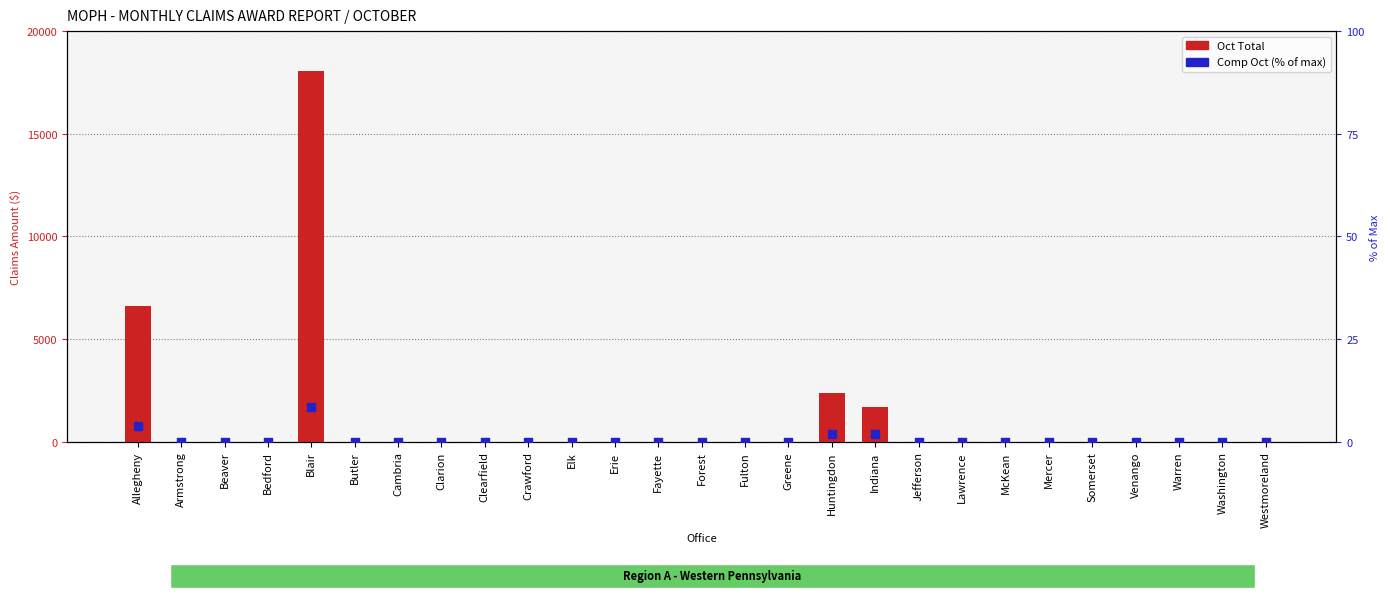

Which series has the largest total across all categories?

Oct Total